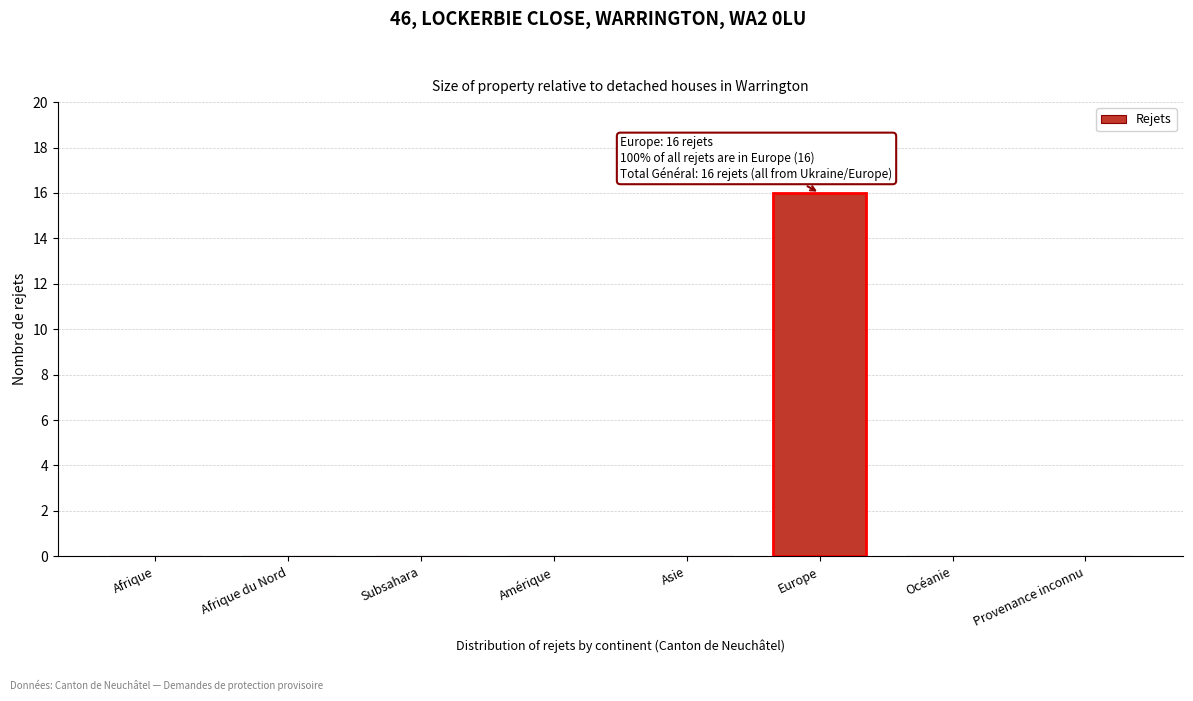

Reading left to right, extract all data points from this chart.

Afrique=0	Afrique du Nord=0	Subsahara=0	Amérique=0	Asie=0	Europe=16	Océanie=0	Provenance inconnu=0